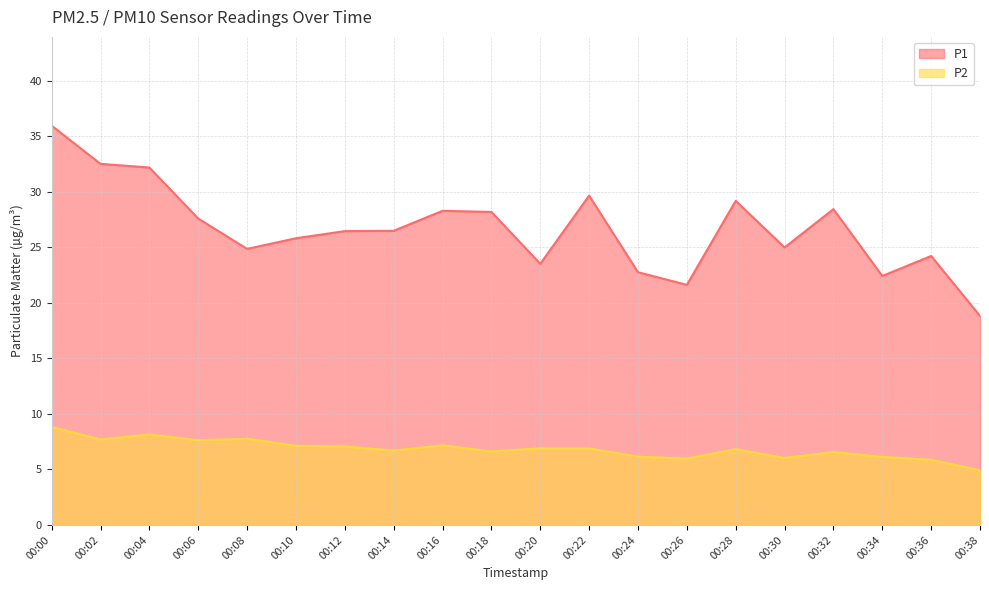

True or false: P1 and P2 cross at least once.

False